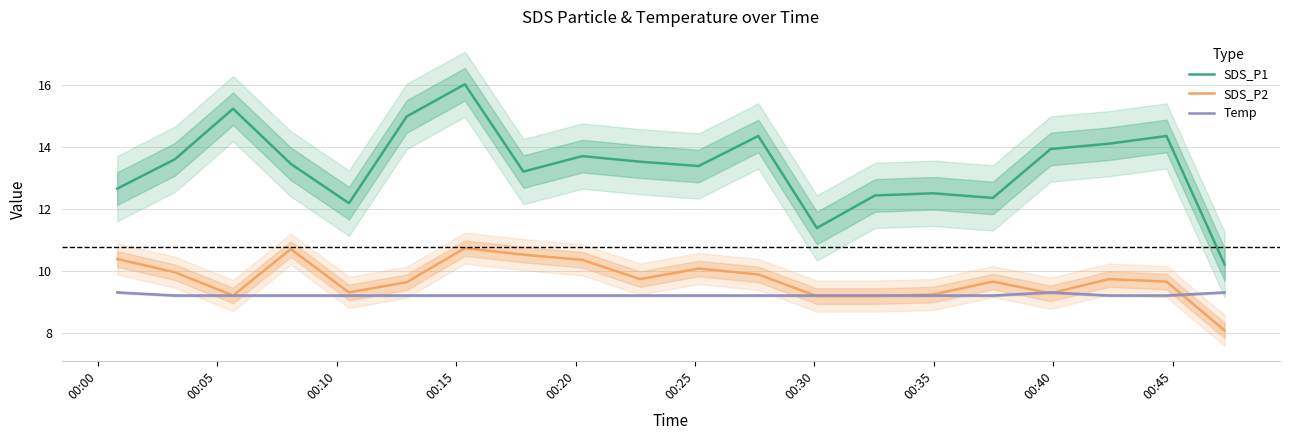

True or false: SDS_P2 and SDS_P1 intersect in this chart.

False